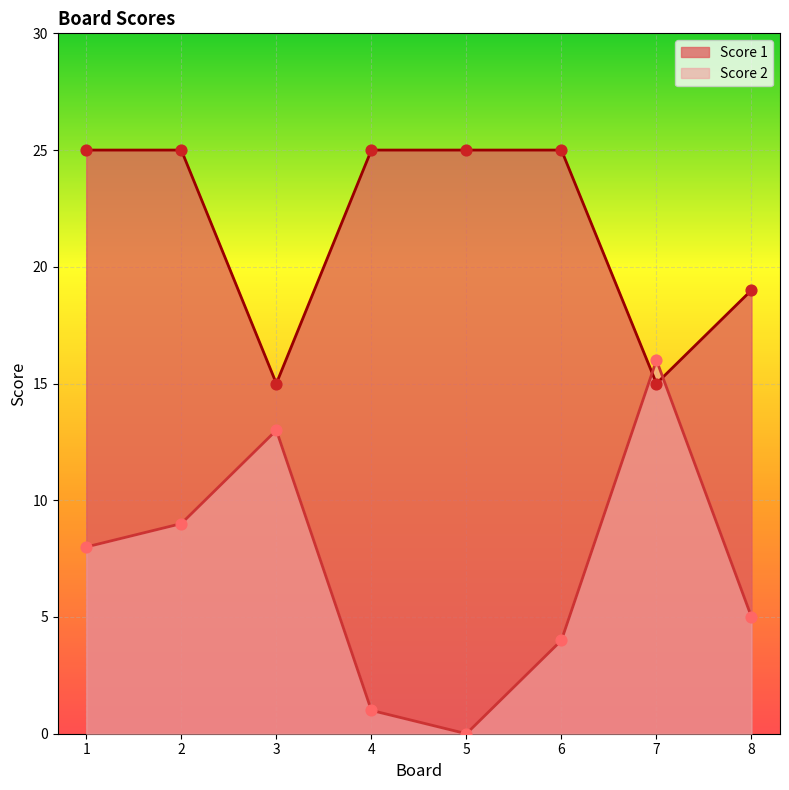

What is the total value across all series at 2?

34